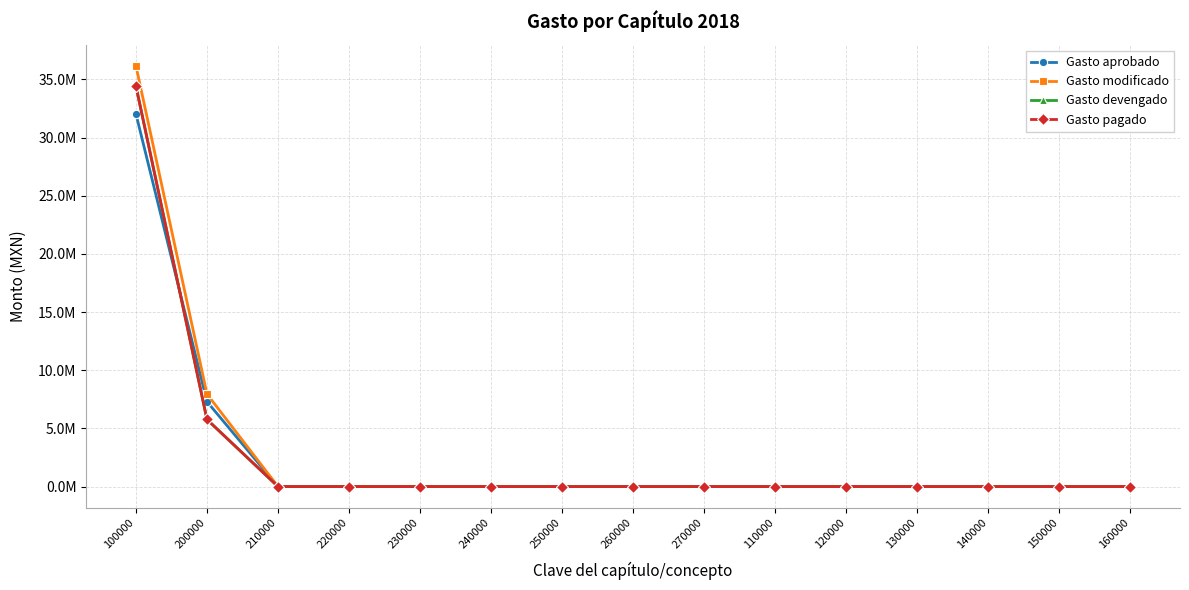

Where is Gasto modificado nearest to the value 18093315?

200000